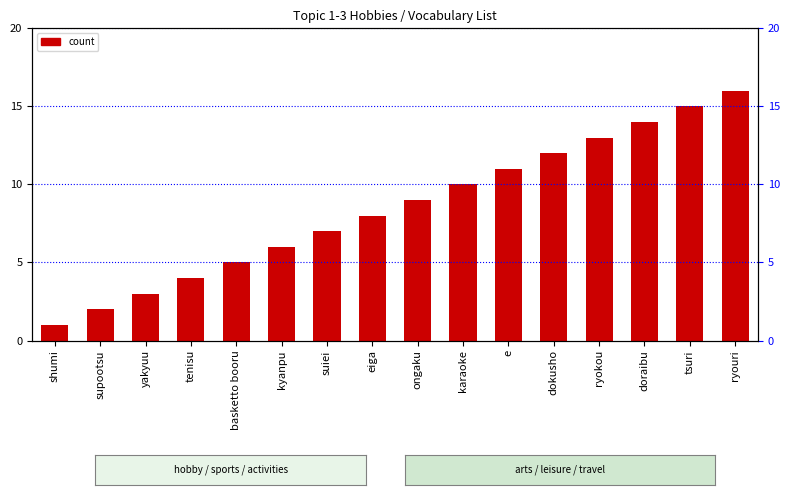

Does the chart contain stacked bars?

No